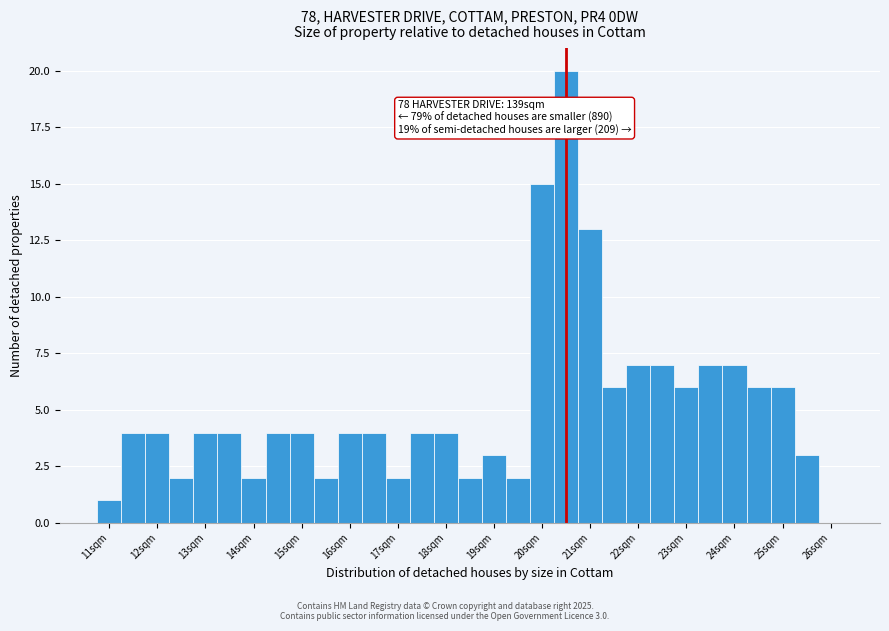

Which range on the x-axis has the tallest bar?

20.25 to 20.75